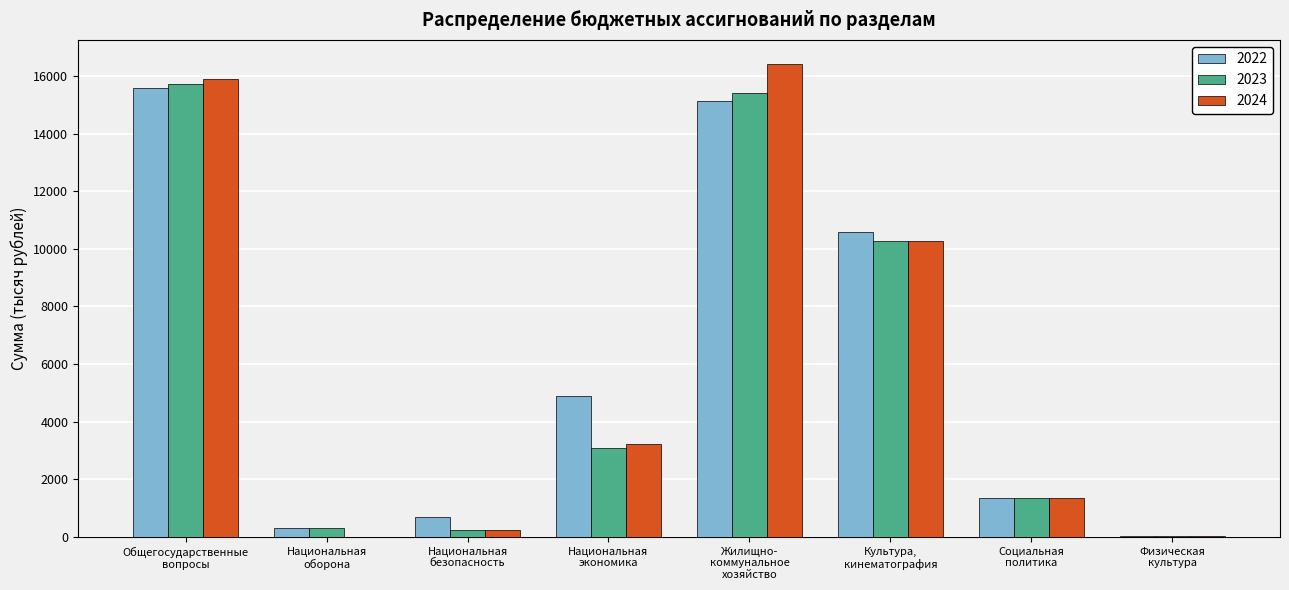

What is the highest value of the 2022 series?

15591.9